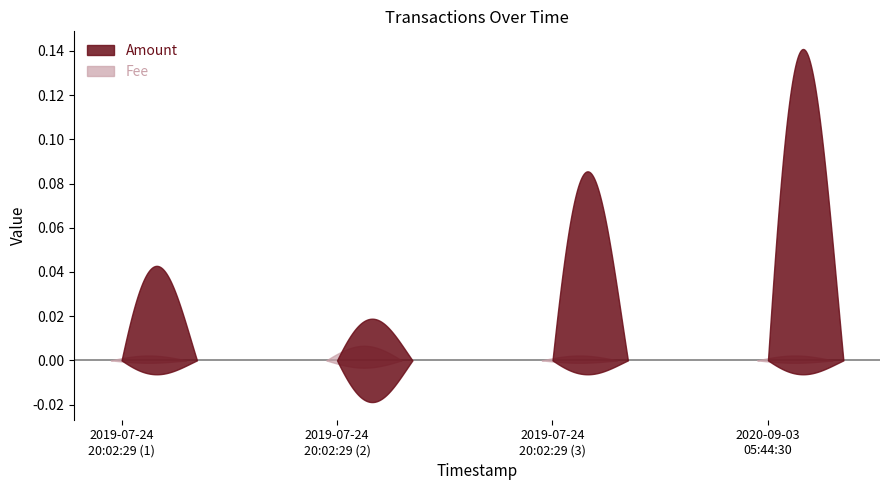

Is the value of Fee at 2019-07-24 20:02:29 greater than the value of Amount at 2019-07-24 20:02:29?

No